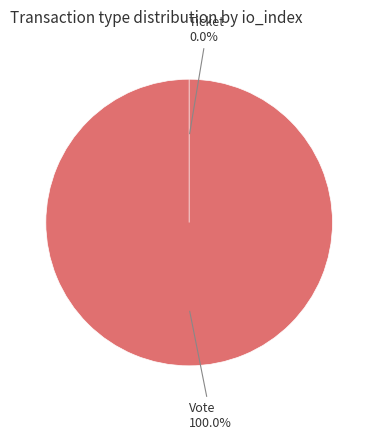

What percentage is the Vote slice, to the nearest percent?

100%